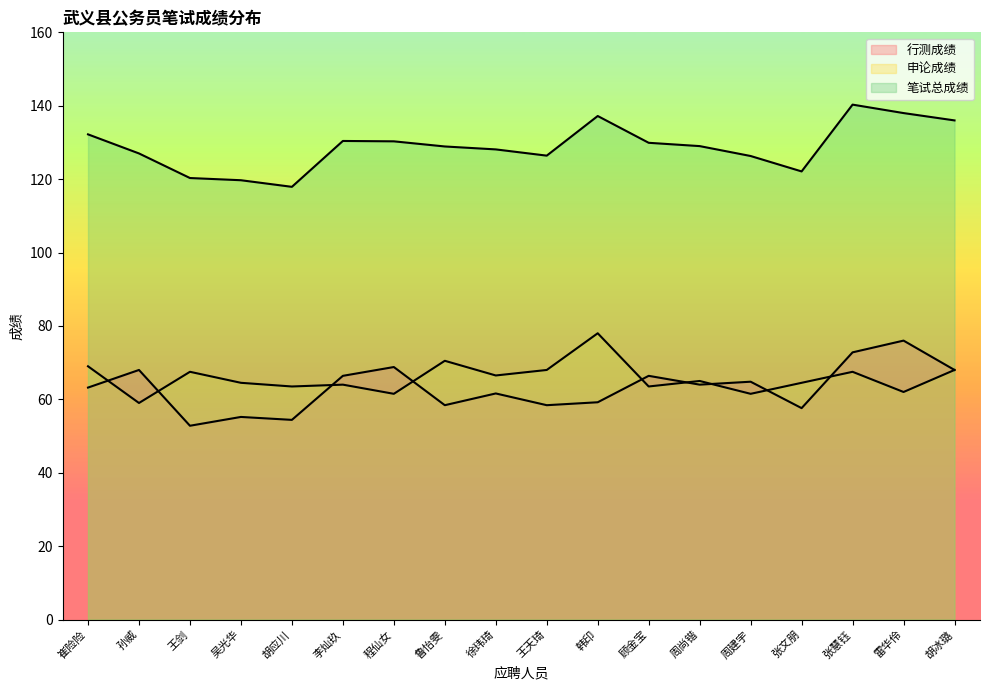

What is the average value of the 行测成绩 series?

63.1